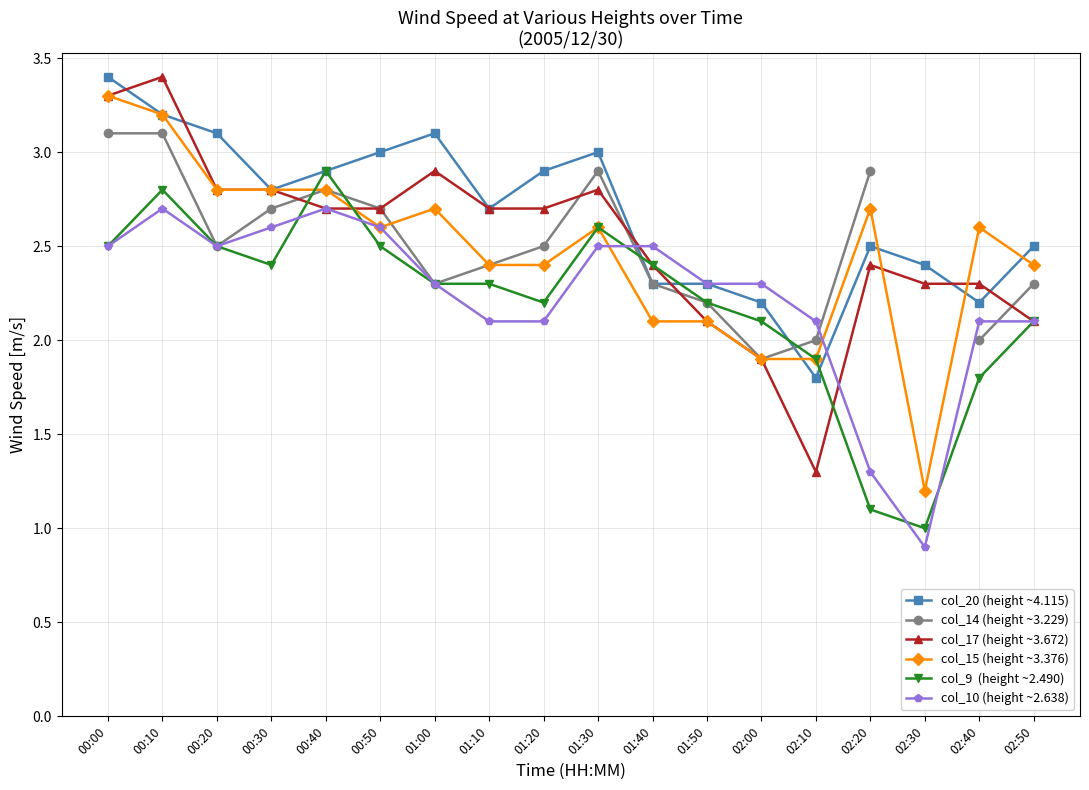

The value of col_20 (height ~4.115) at 01:20 is 2.9. True or false?

True